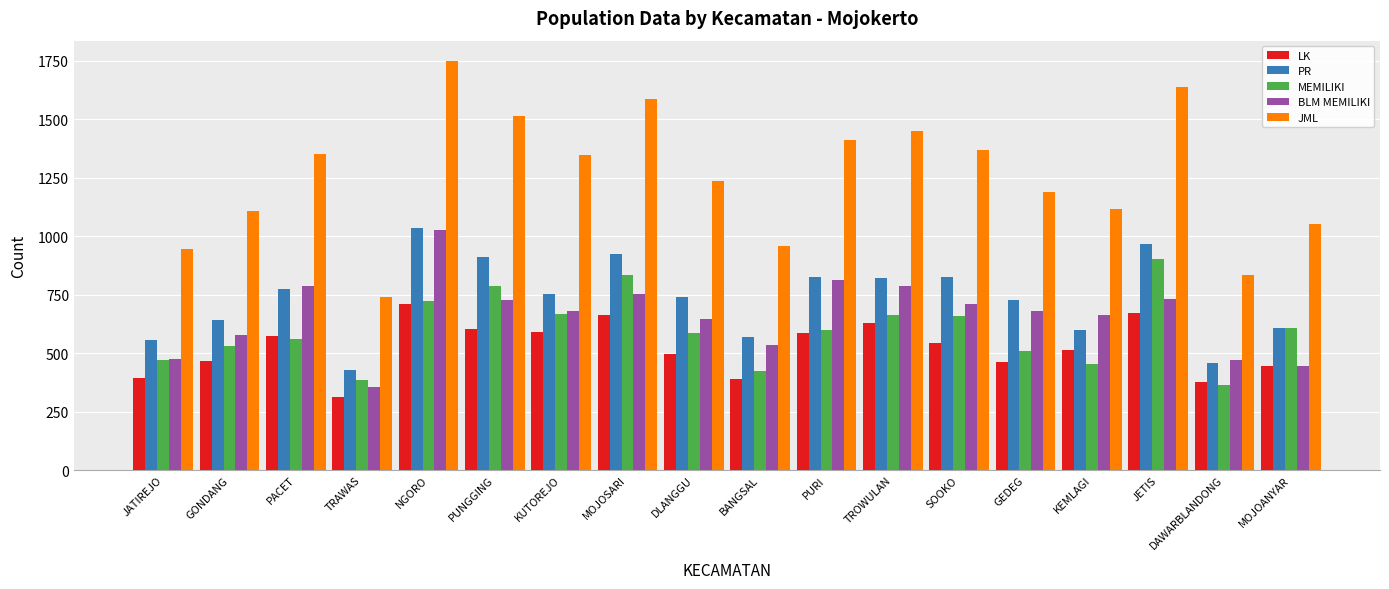

What is the total value across all series at JATIREJO?

2838